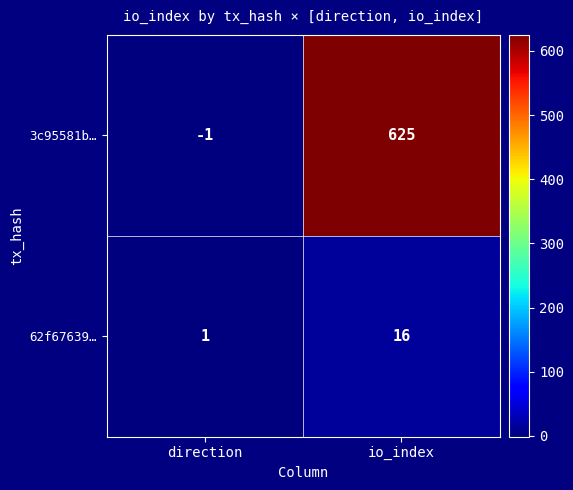

What is the sum of the 3c95581b… values at direction and io_index?

624